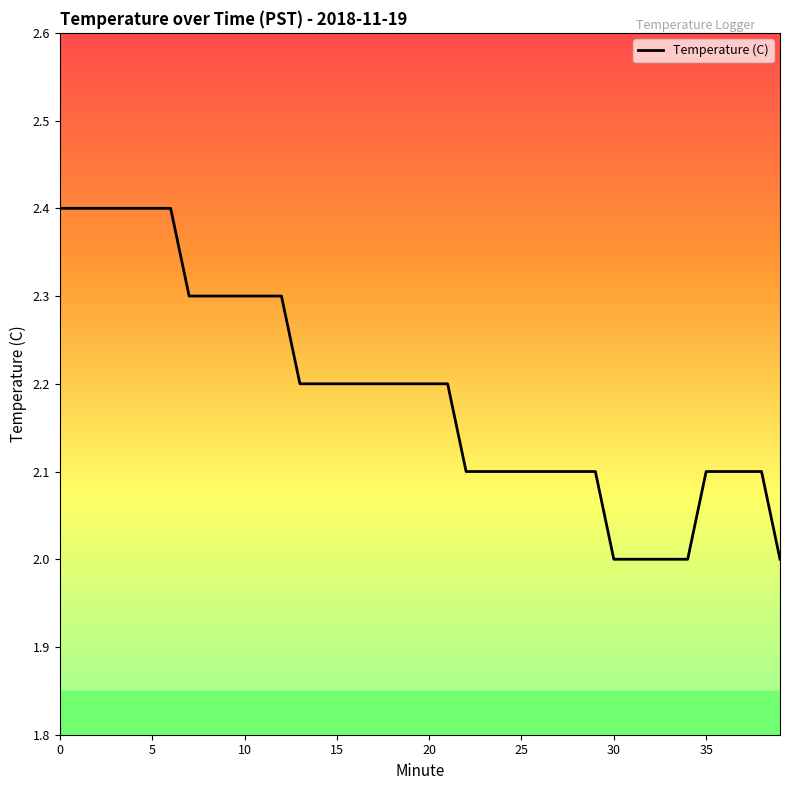

What is the maximum value shown in the chart?

2.4